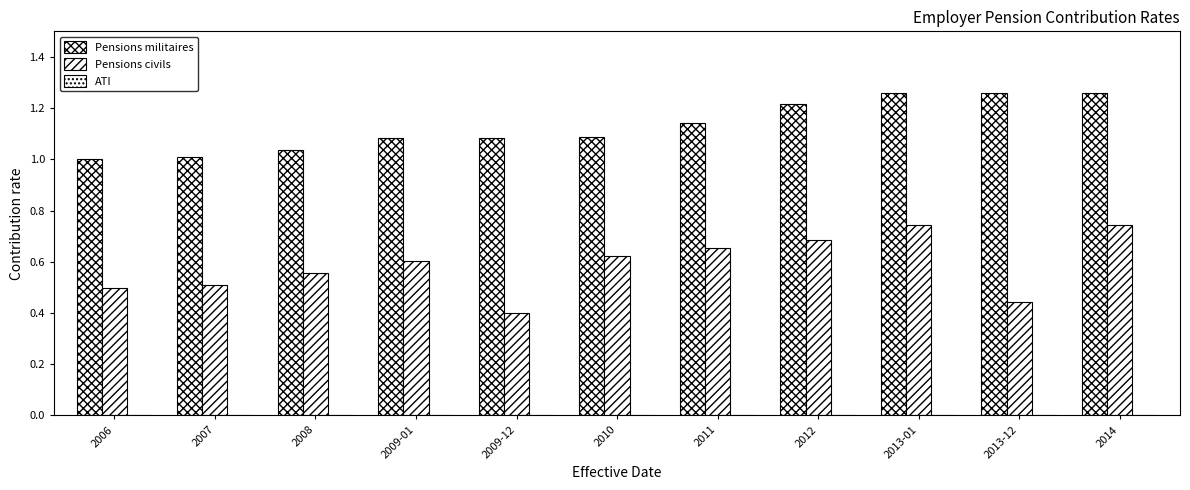

The Pensions militaires series shows 0.6 at 2010. True or false?

False